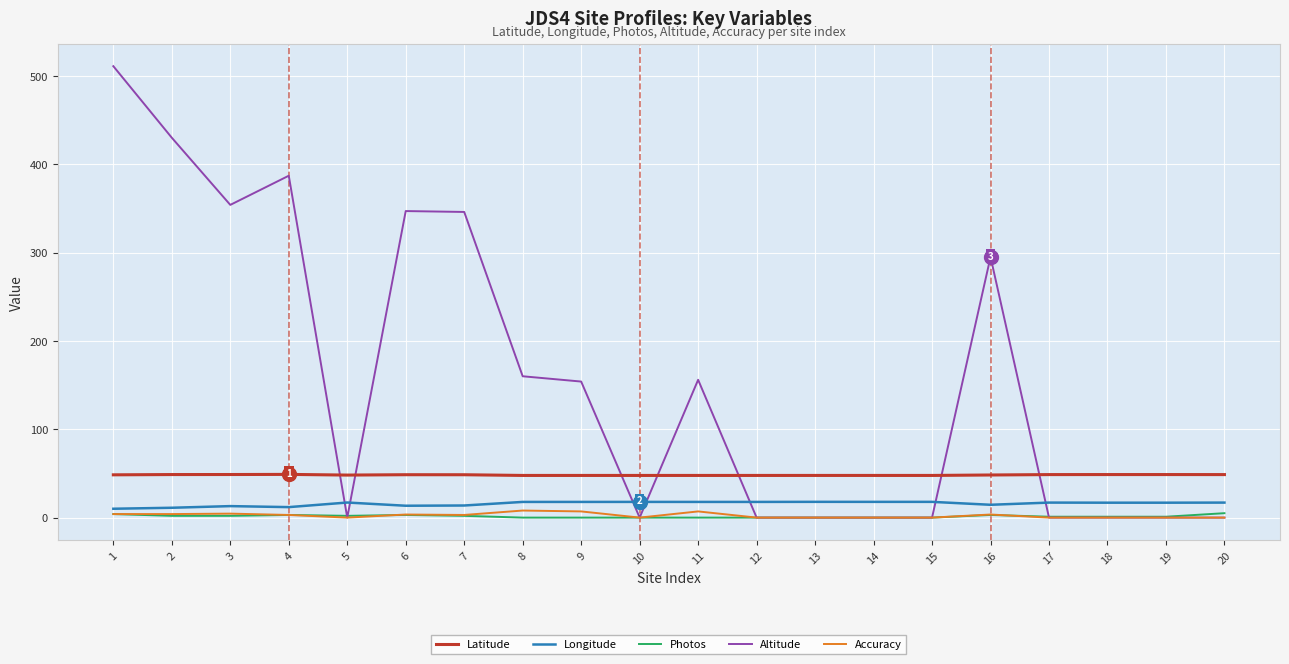

What is the total value across all series at 7?

413.2